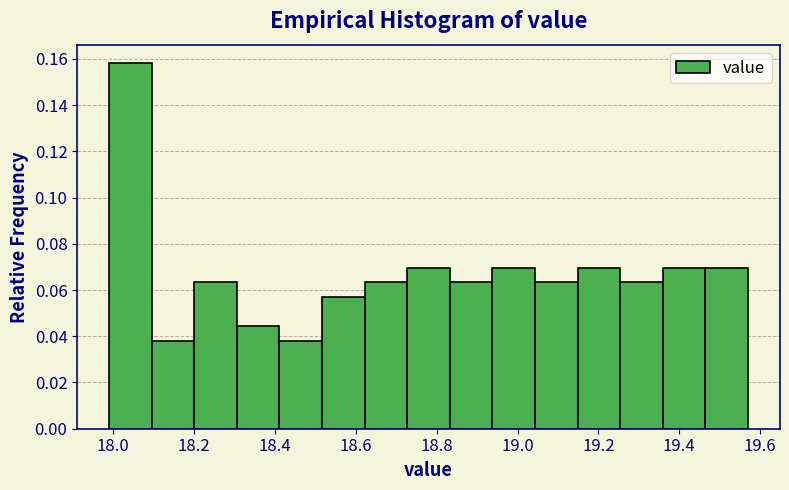

What is the height of the bar covering 19.36 to 19.46 on the x-axis? Neither the bar edges nor the heights are printed on the chart, so give them approximately, as read against the axes.

0.070